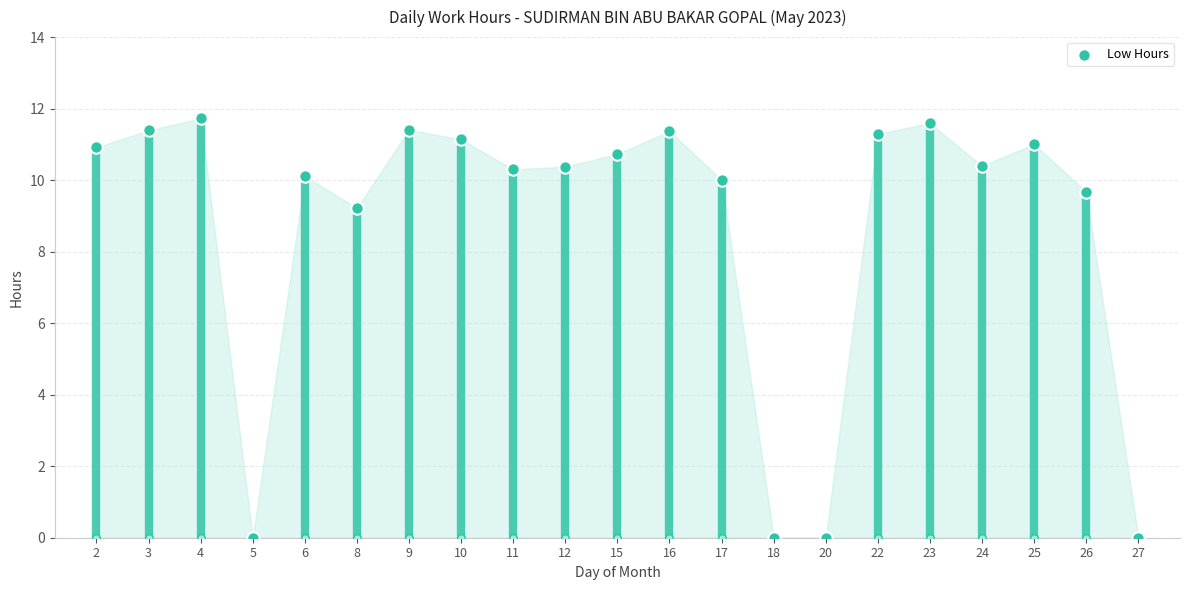

Between 17 and 16, which is larger?

16